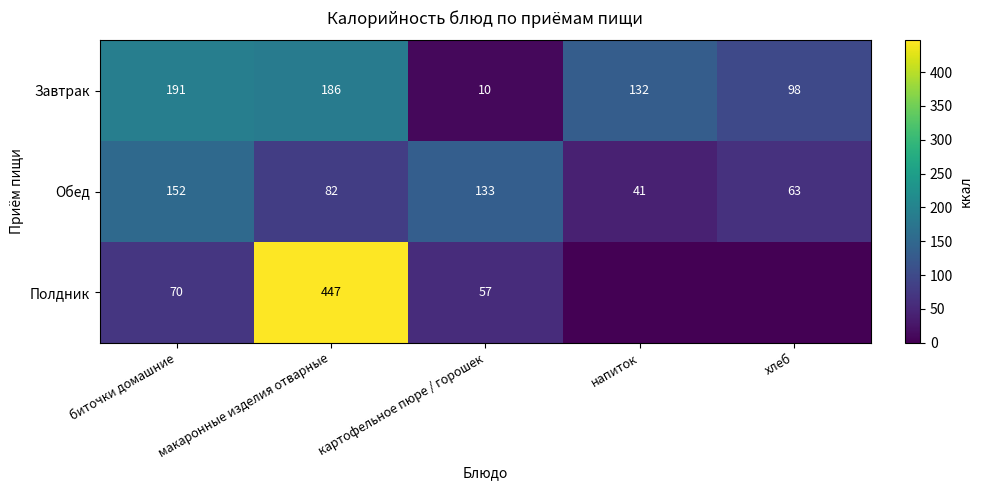

At which category does the chart reach its minimum across all series?

напиток